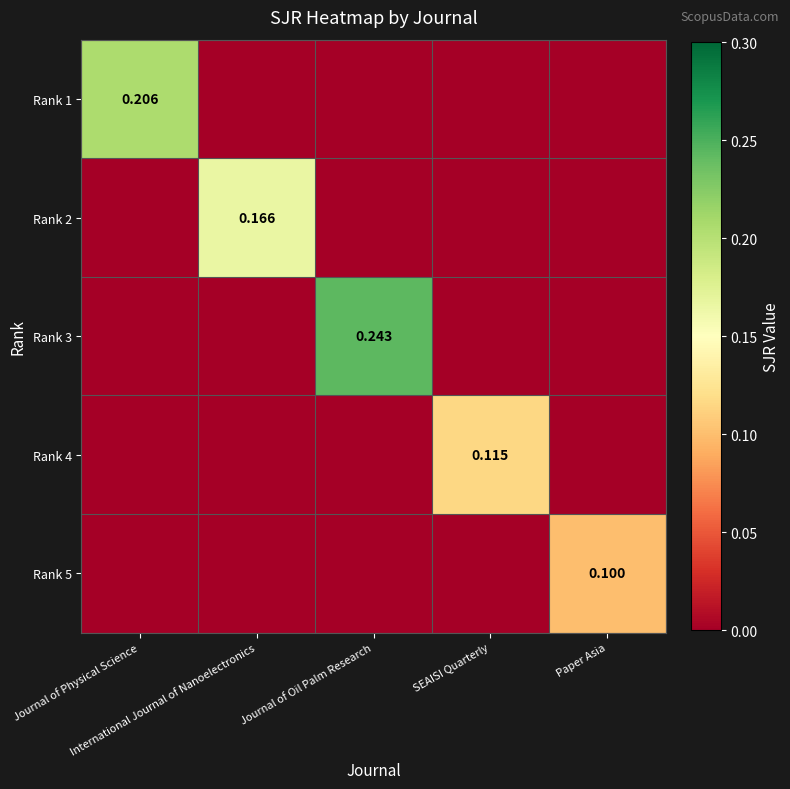

What is the difference between the maximum and minimum values in the Rank 3 series?

0.2